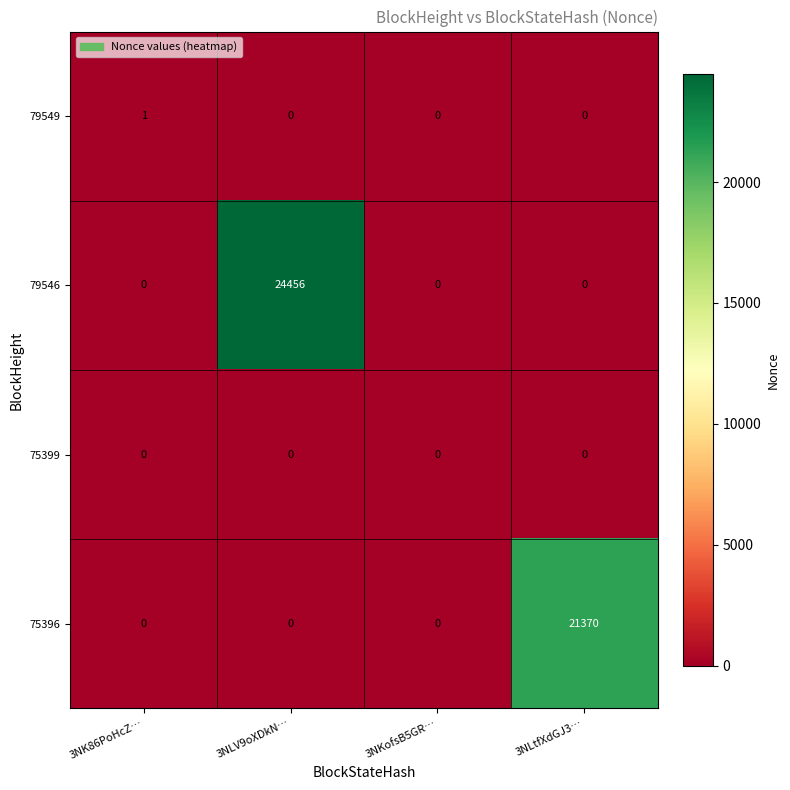

What is the total value across all series at 3NLtfXdGJ3…?

21370